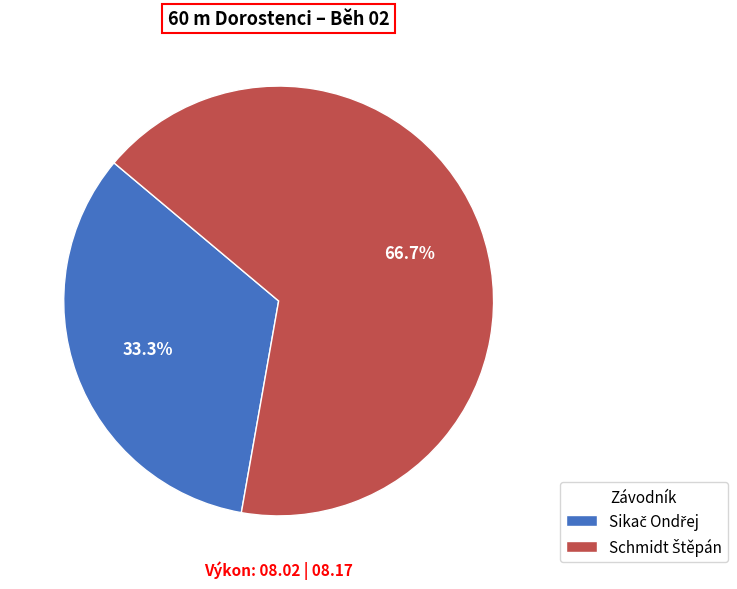

Does any single category account for the majority?

Yes